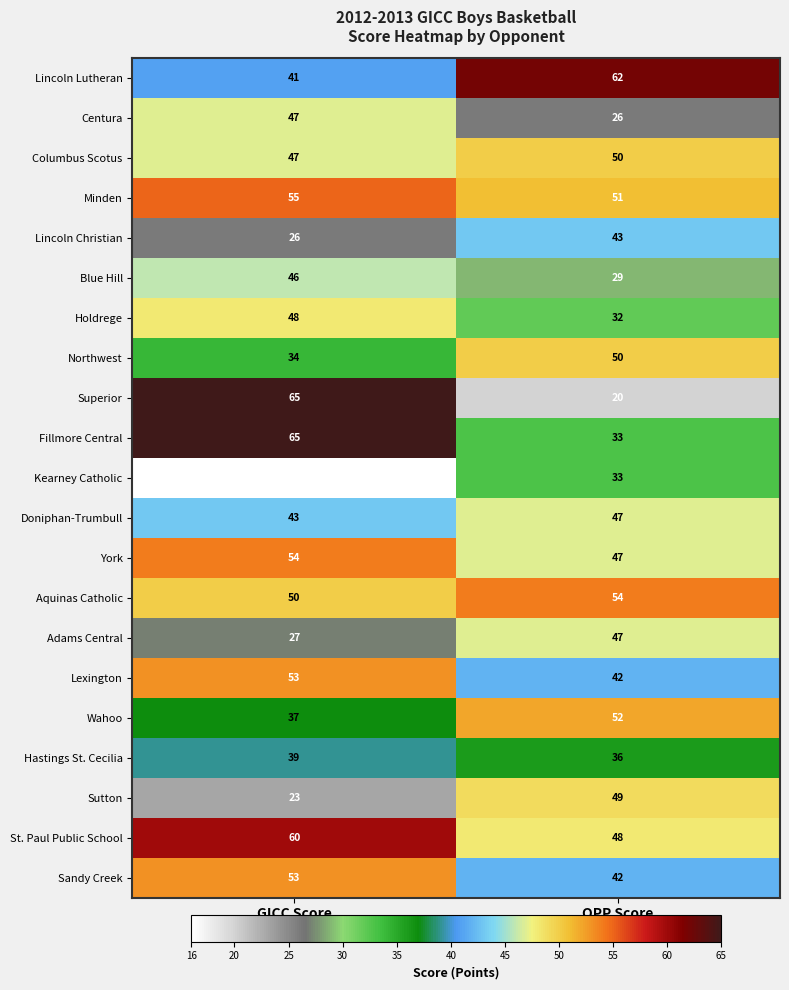

What is the sum of all Doniphan-Trumbull values?

90